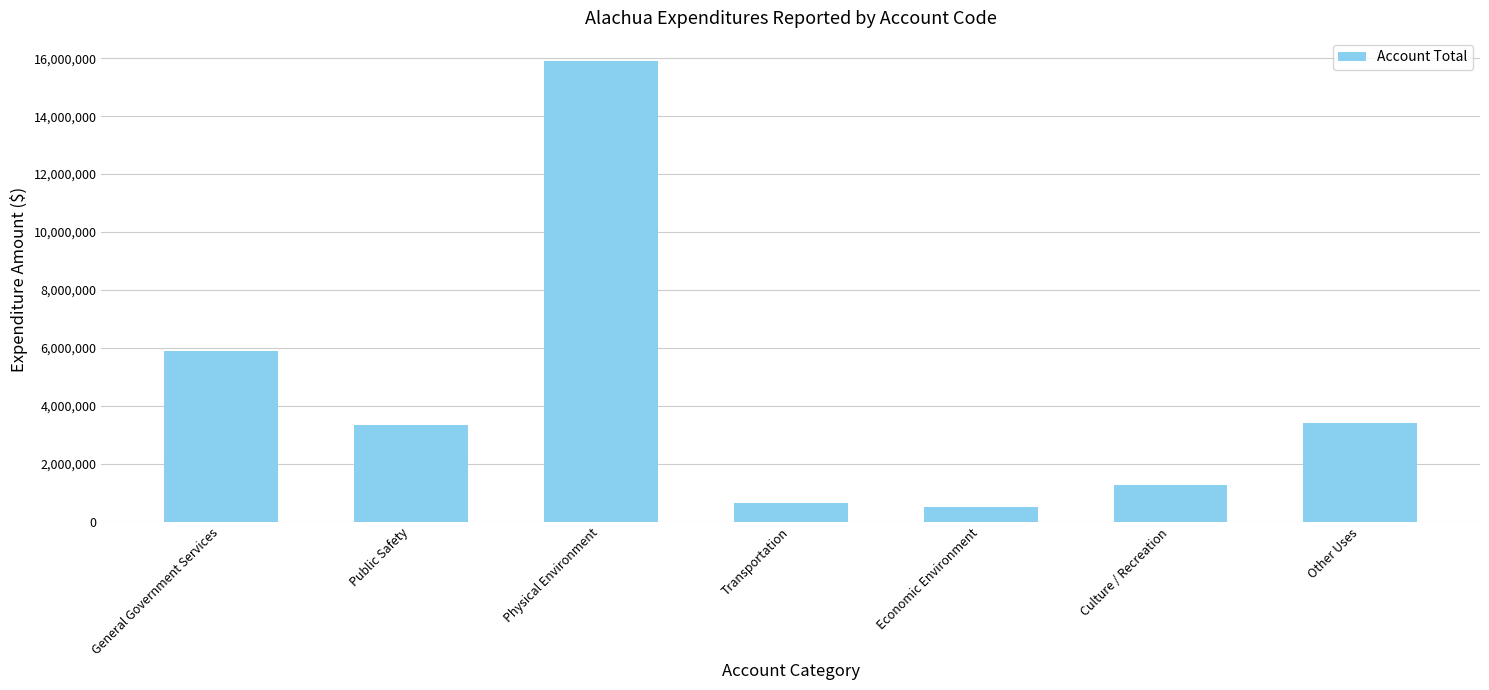

Reading left to right, what are all the values shown in this chart?

General Government Services=5889257	Public Safety=3326177	Physical Environment=15905457	Transportation=637127	Economic Environment=510438	Culture / Recreation=1272258	Other Uses=3398431